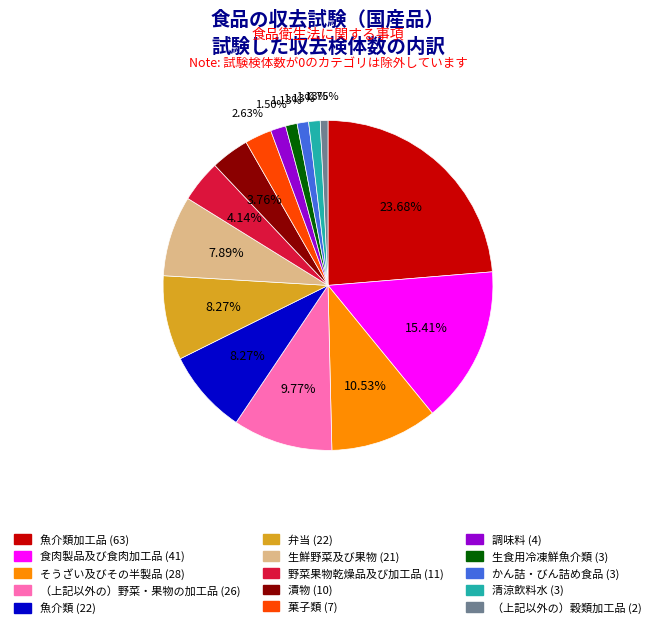

Does any single category account for the majority?

No